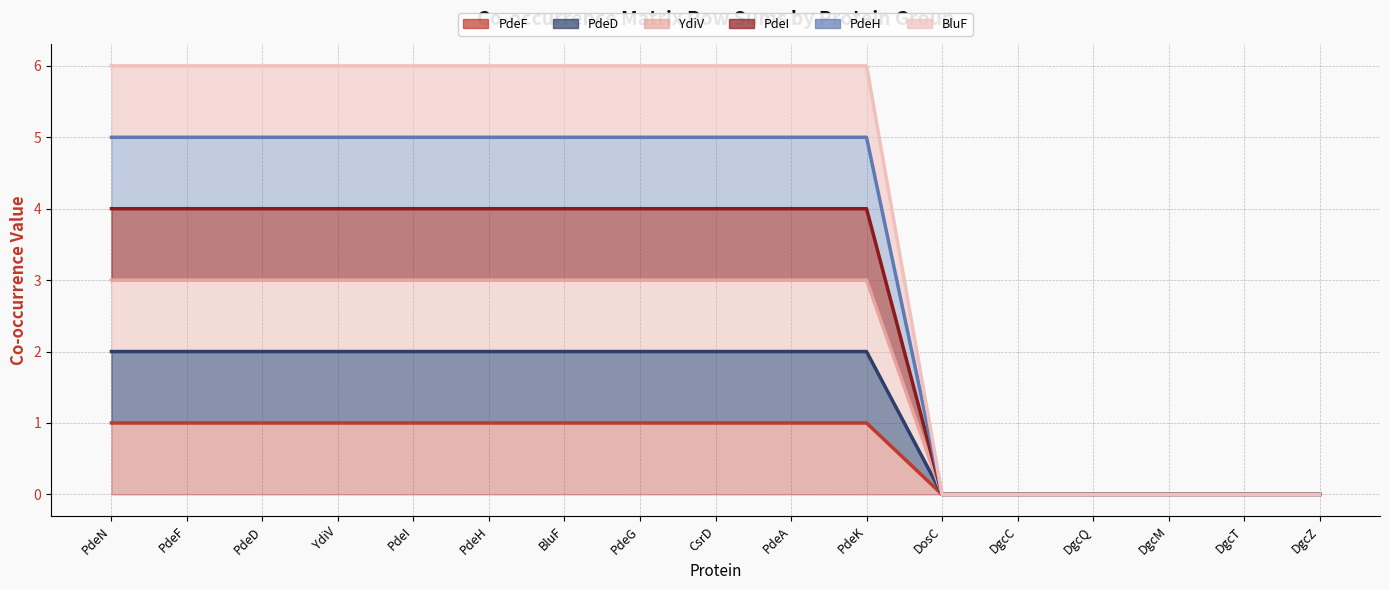

What position from the left is PdeN?

1